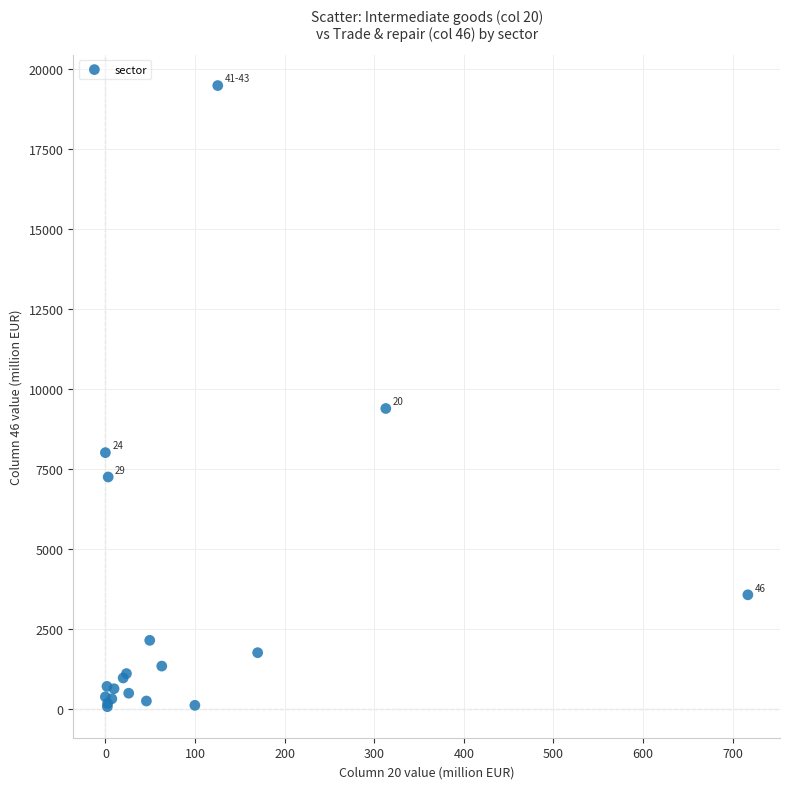

What Y value in the scatter plot is closest to 9776?

9389.7